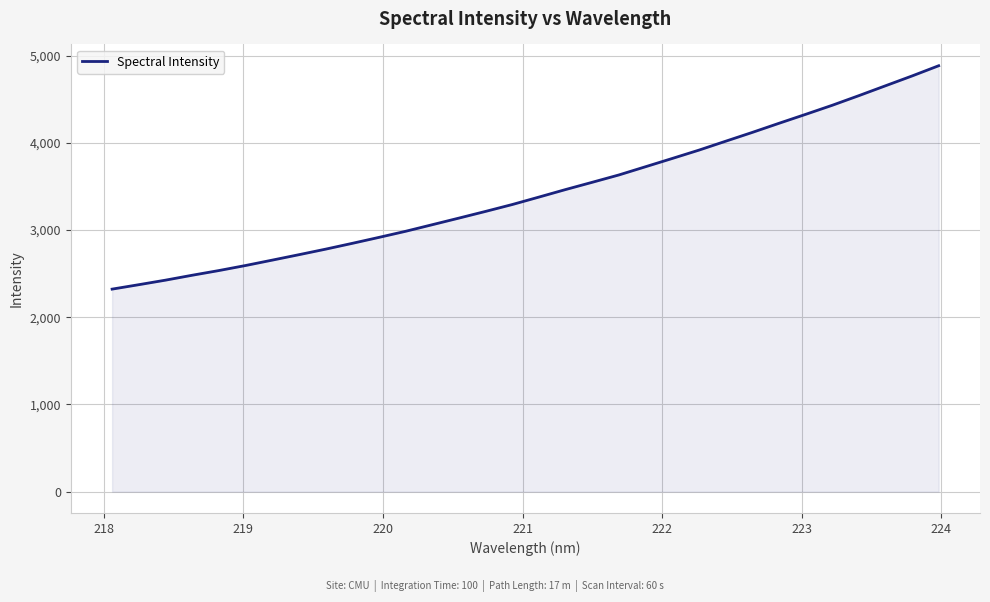

What is the maximum value shown in the chart?

4885.3